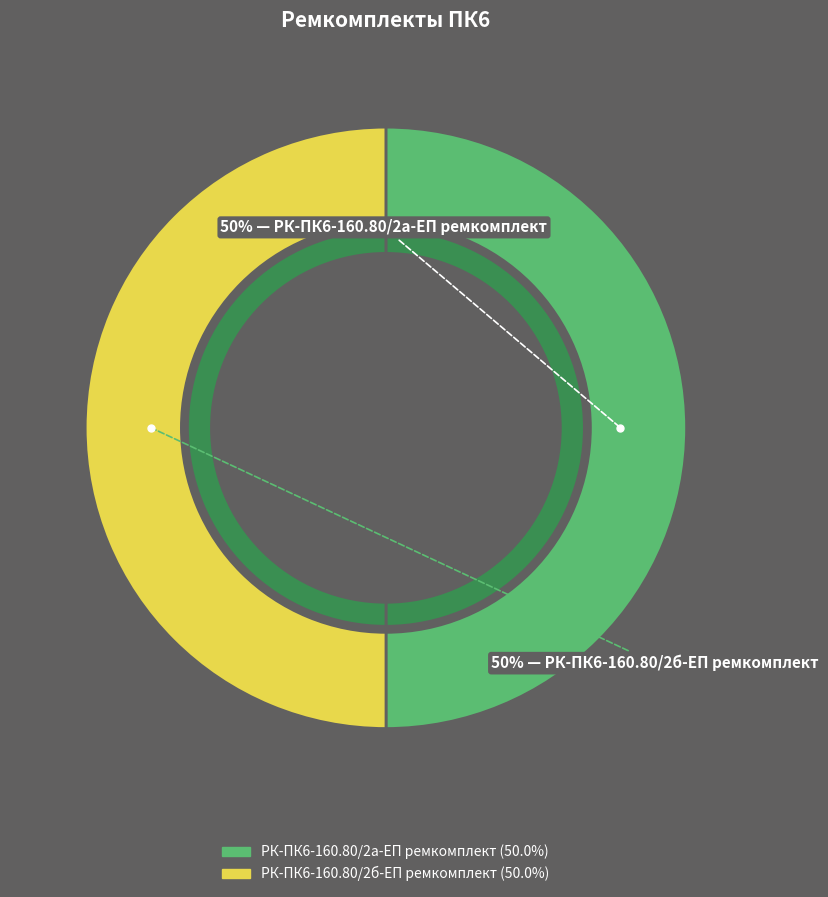

Approximately how many times larger is the value at РК-ПК6-160.80/2а-ЕП ремкомплект compared to РК-ПК6-160.80/2б-ЕП ремкомплект?

1.0